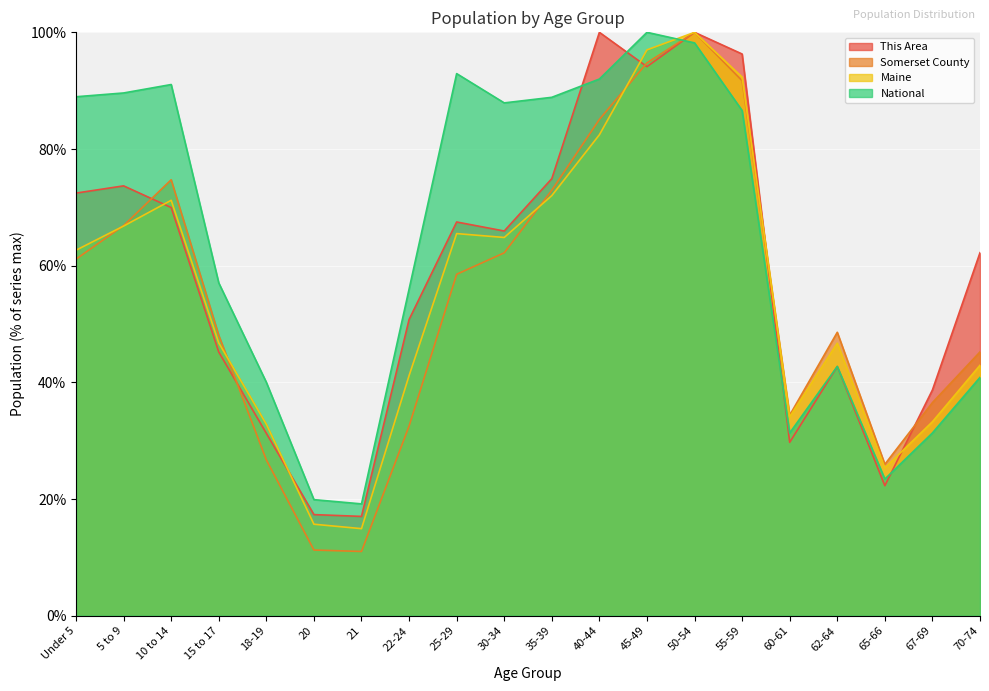

Which series has the largest range (max minus min)?

Somerset County